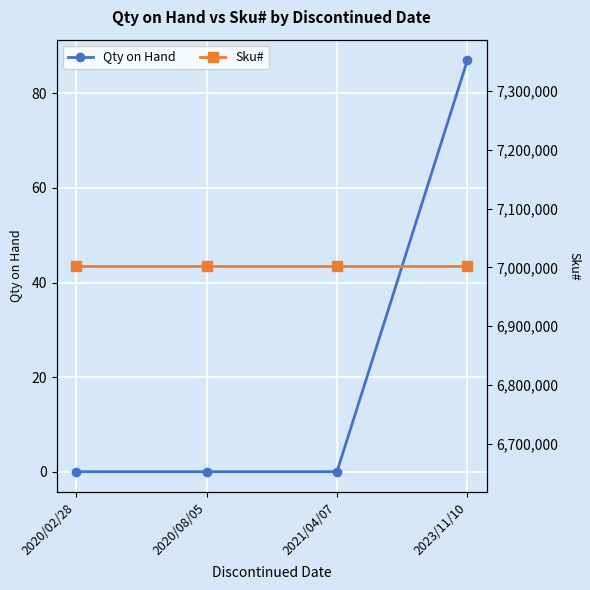

At how many categories does at least one series exceed 3569852?

4